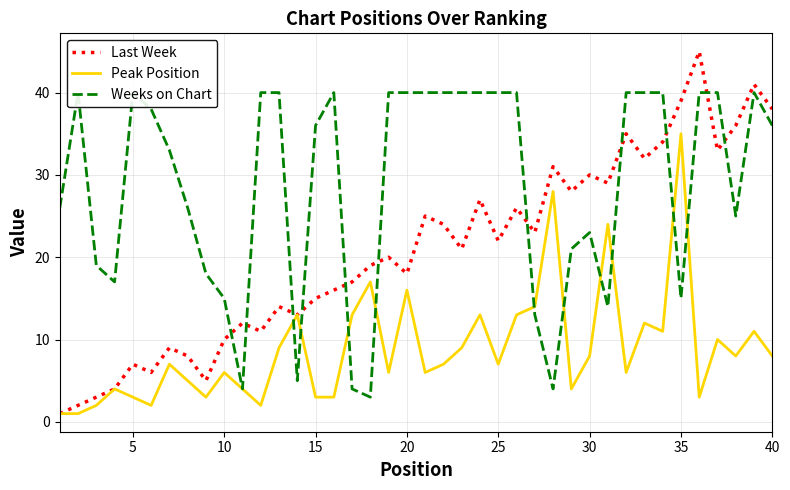

What is the maximum value for Last Week?

45